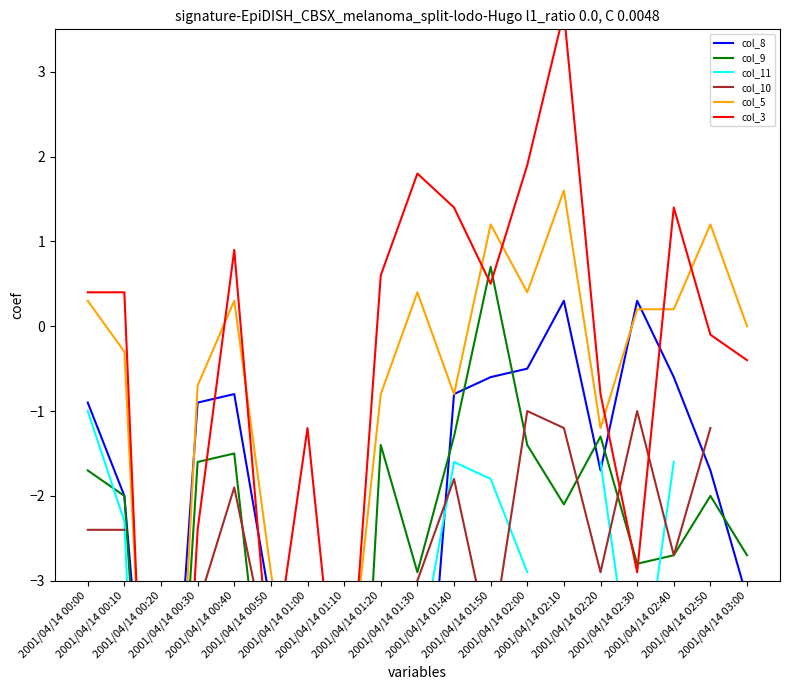

What is the difference between the highest and lowest values at 2001/04/14 01:10?

9.3